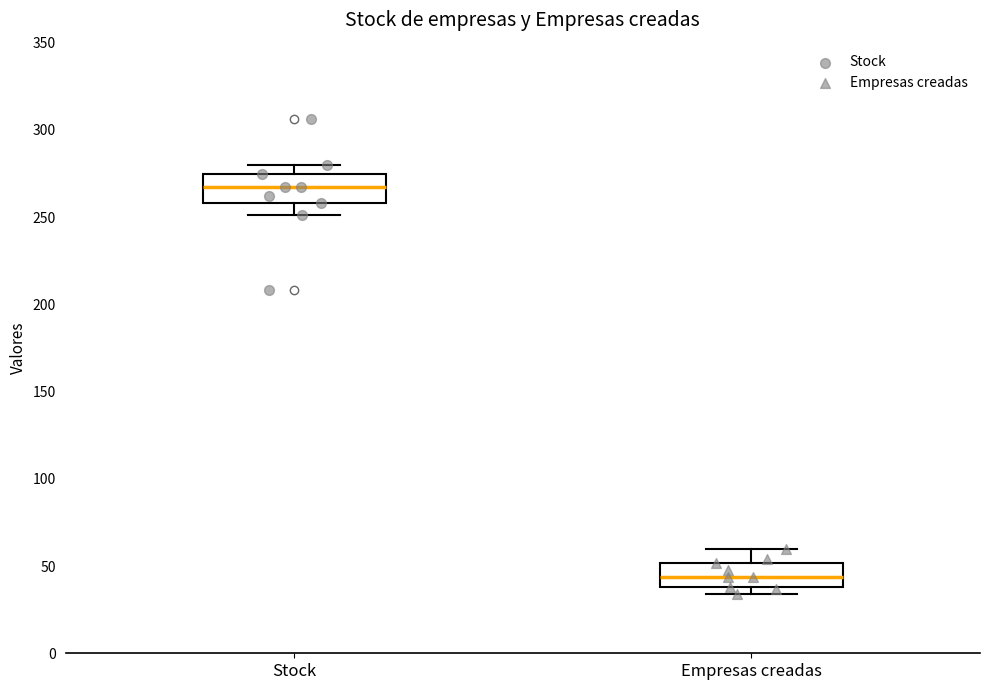

Reading left to right, transcribe this box plot: for each box, give where its median line is, the range the box spans, and where its two whiskers end, as read against the y-axis. The values are not printed on the chart, so give them approximately, as read against the axis.

Stock: median 265, box 260 to 275, whiskers 250 to 280
Empresas creadas: median 45, box 40 to 50, whiskers 35 to 60